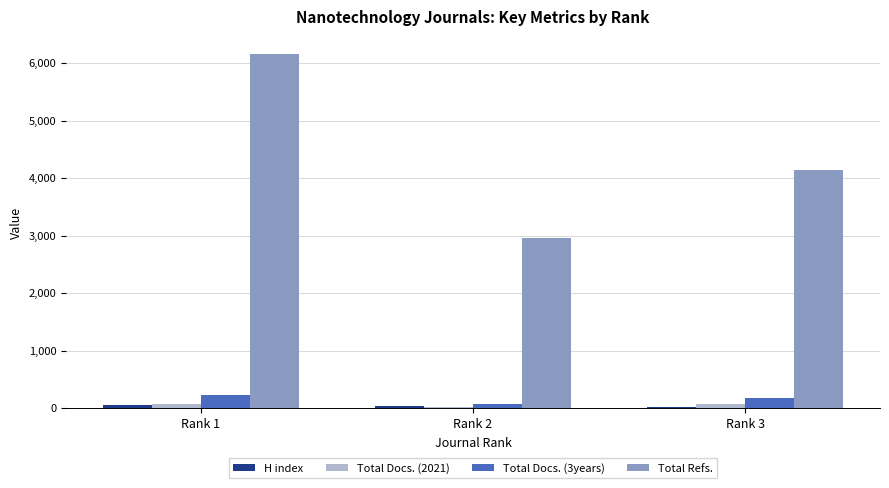

Which series has the largest total across all categories?

Total Refs.